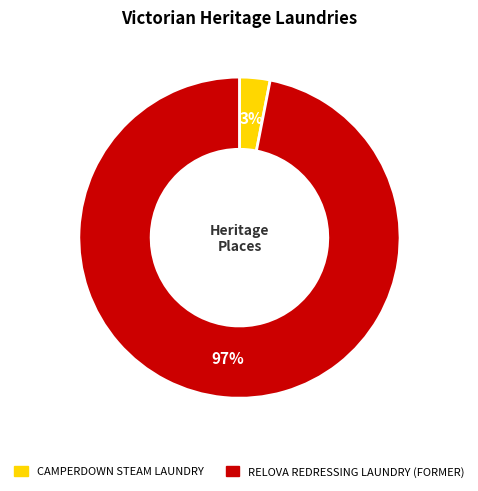

Which category has the biggest portion of the pie?

RELOVA REDRESSING LAUNDRY (FORMER)